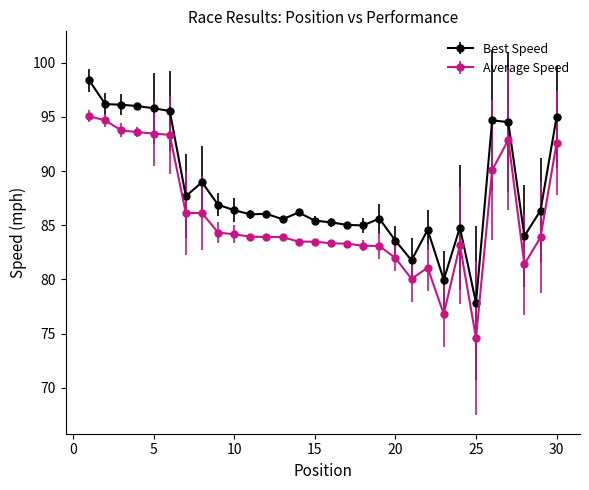

Which series has the largest total across all categories?

Best Speed